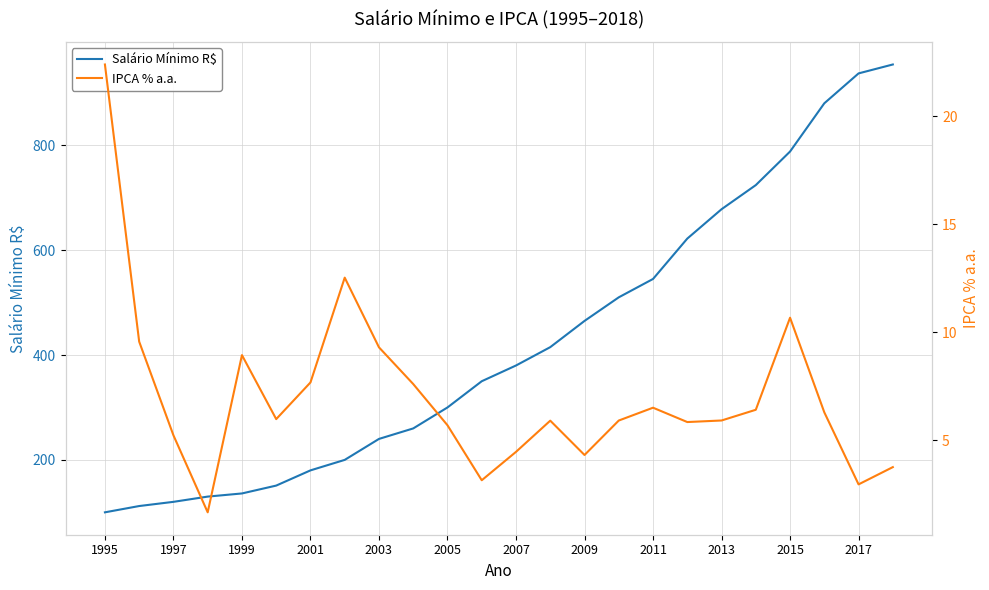

Is it true that Salário Mínimo R$ equals 307 at 2009?

False